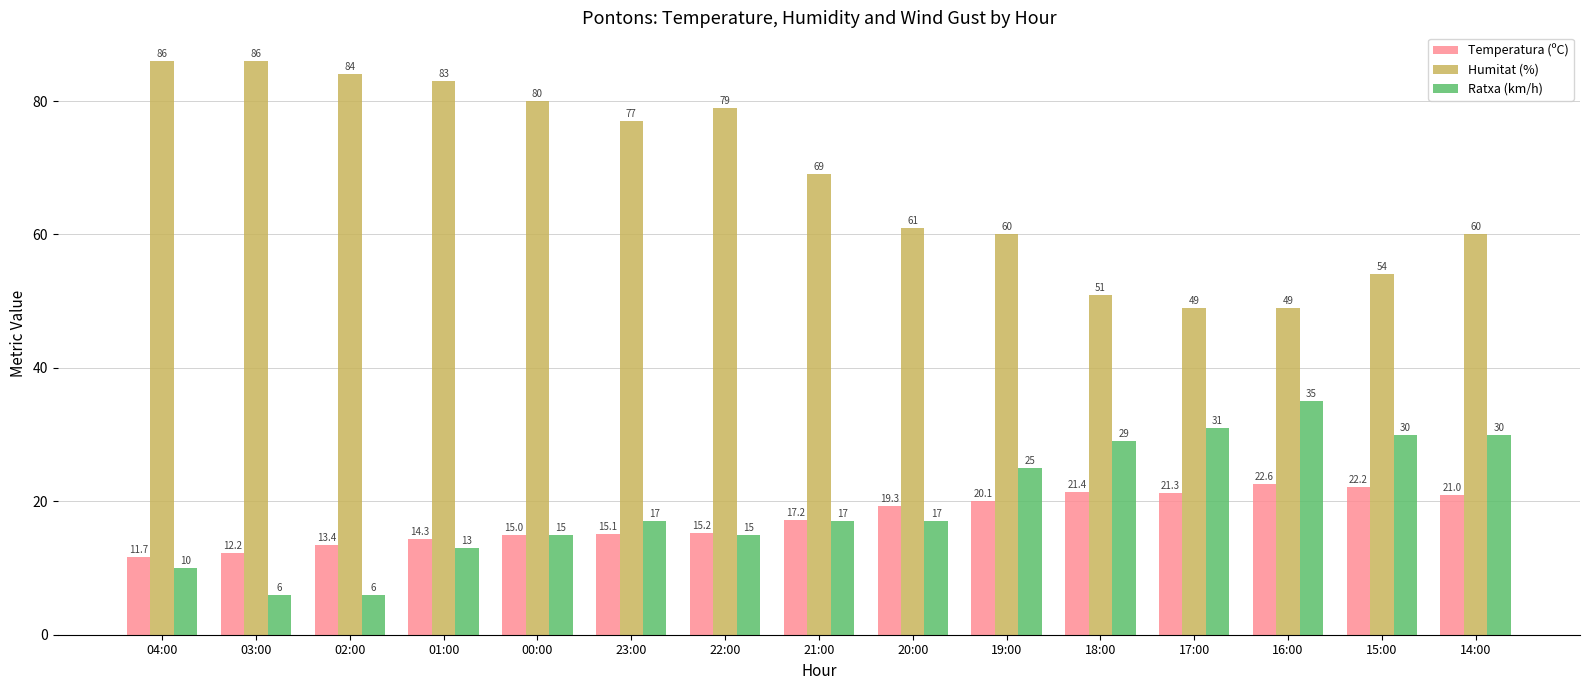

List the series in order of their peak value, highest first.

Humitat (%), Ratxa (km/h), Temperatura (ºC)